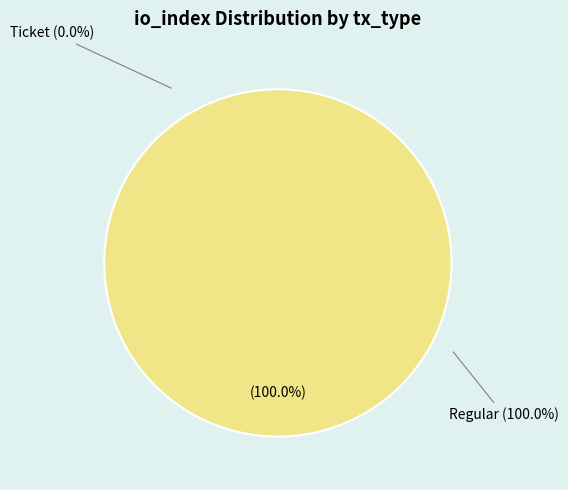

To the nearest percent, what is the difference between the Regular (io_index=19) and Ticket (io_index=0) slice percentages?

100%